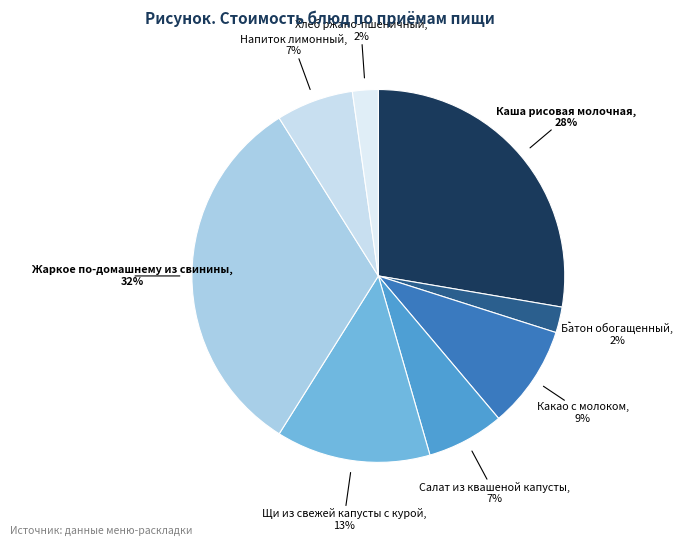

Combined, do Салат из квашеной капусты and Напиток лимонный account for over 50%?

No